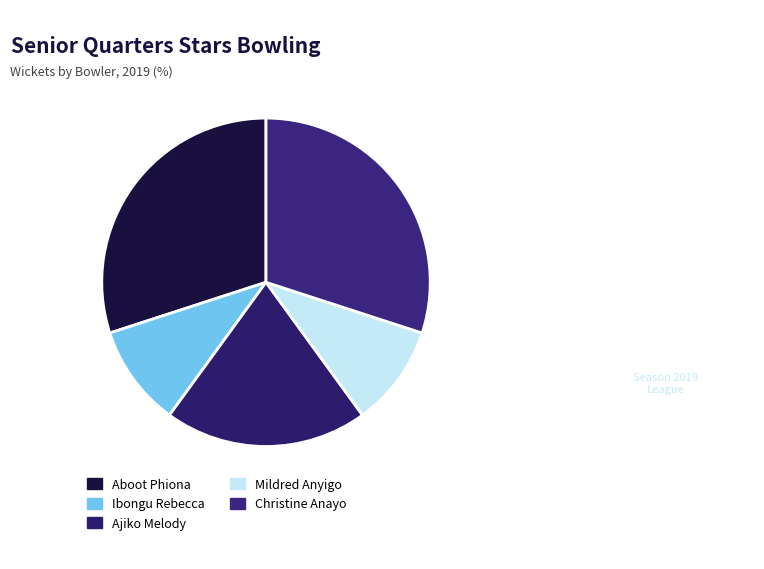

Count the number of slices in the pie.

5